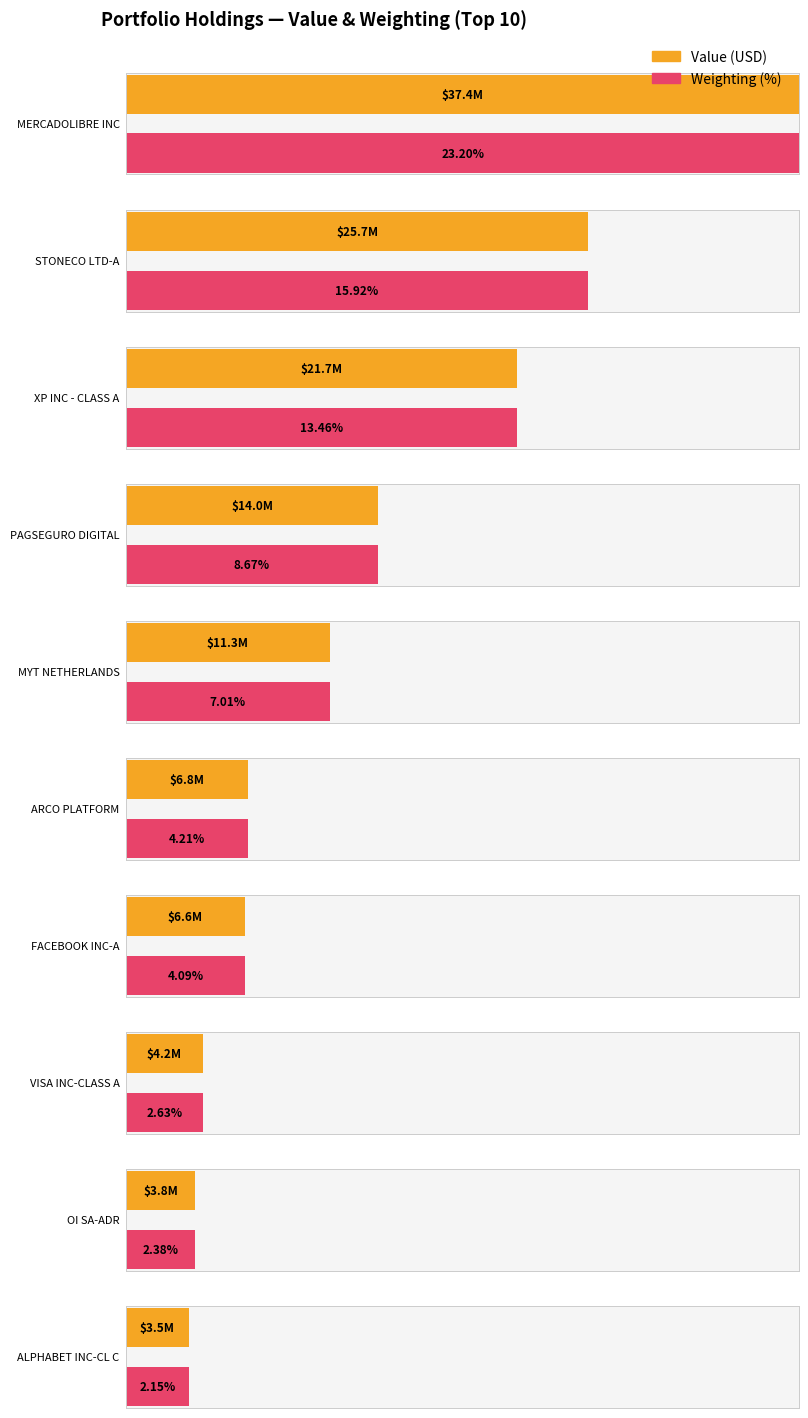

List the labels in order of value, largest first.

MERCADOLIBRE INC, STONECO LTD-A, XP INC - CLASS A, PAGSEGURO DIGITAL LTD-CL A, MYT NETHERLANDS PARENT BV, ARCO PLATFORM LTD - CLASS A, FACEBOOK INC-A, VISA INC-CLASS A SHARES, OI SA-ADR, ALPHABET INC-CL C